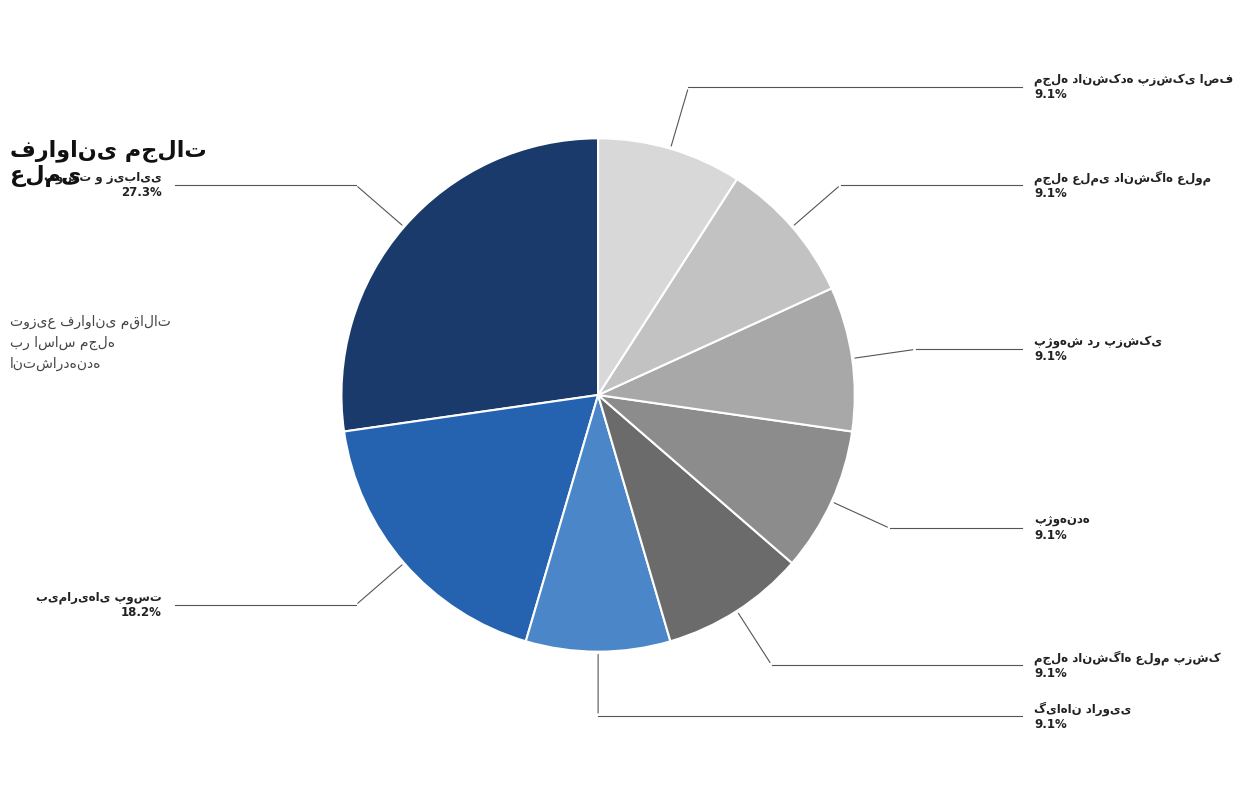

Approximately how many times larger is the value at پژوهنده compared to مجله دانشگاه علوم پزشکی مازندران?

1.0